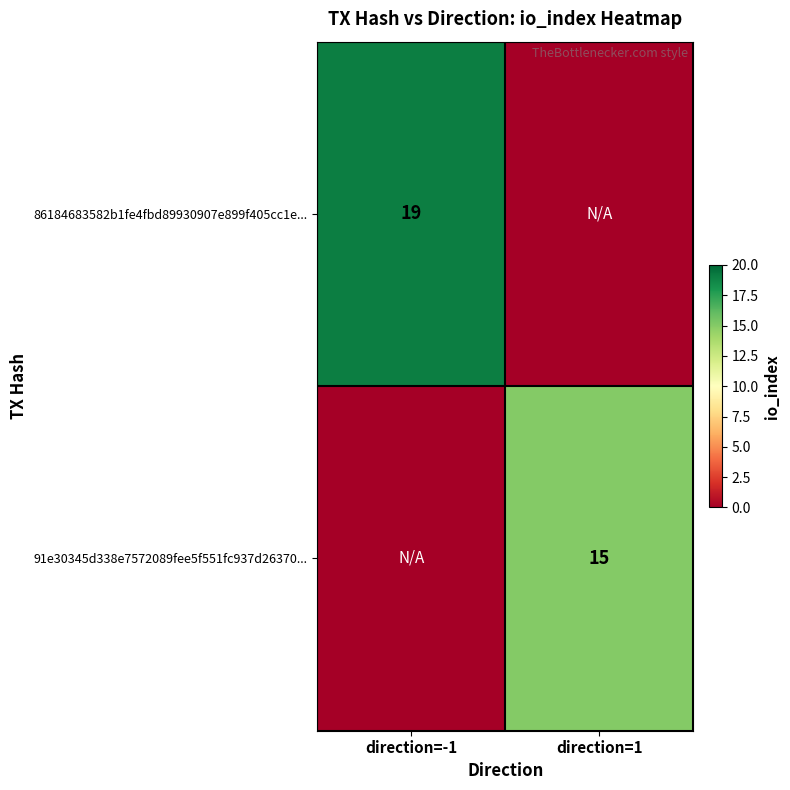

The 86184683582b1fe4fbd89930907e899f405cc1e... series shows 11 at direction=-1. True or false?

False